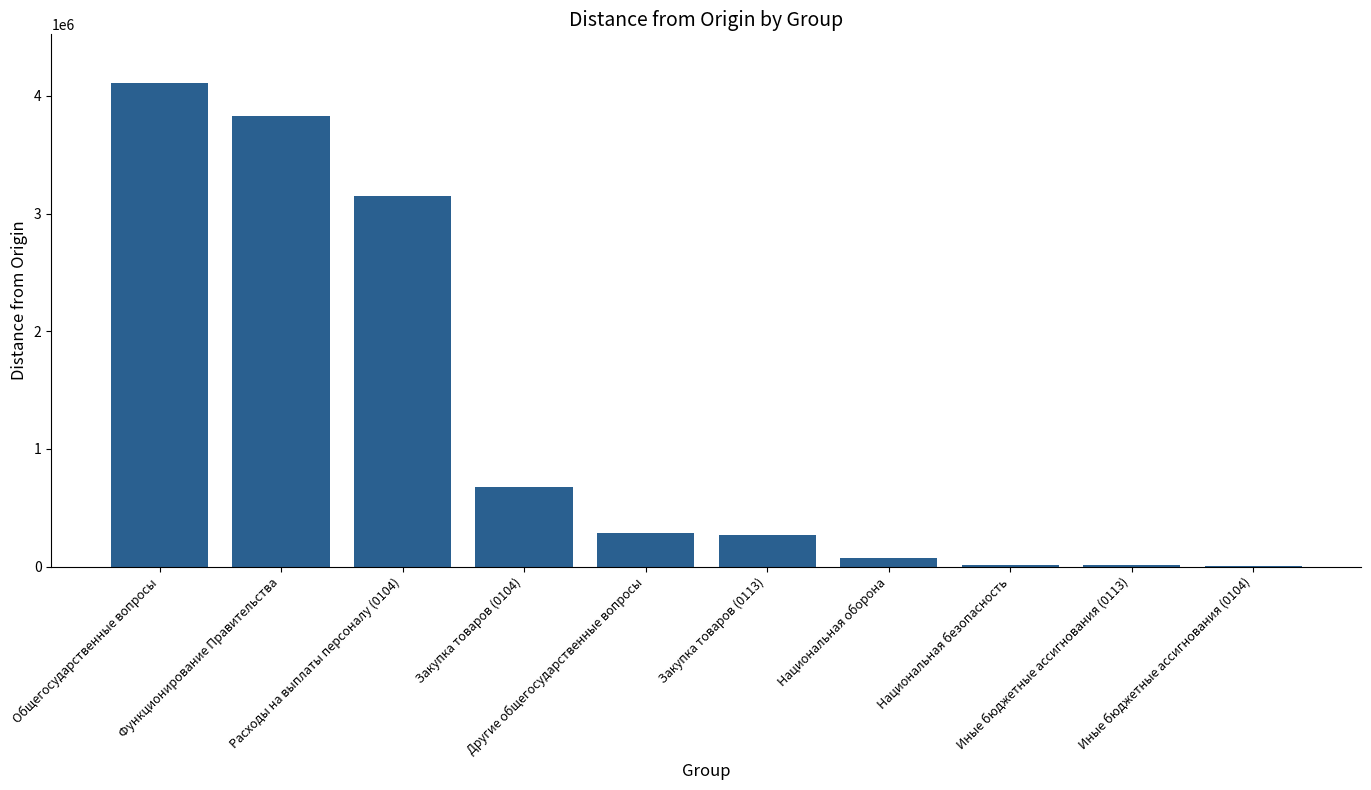

What is the sum of all values?

12429761.7